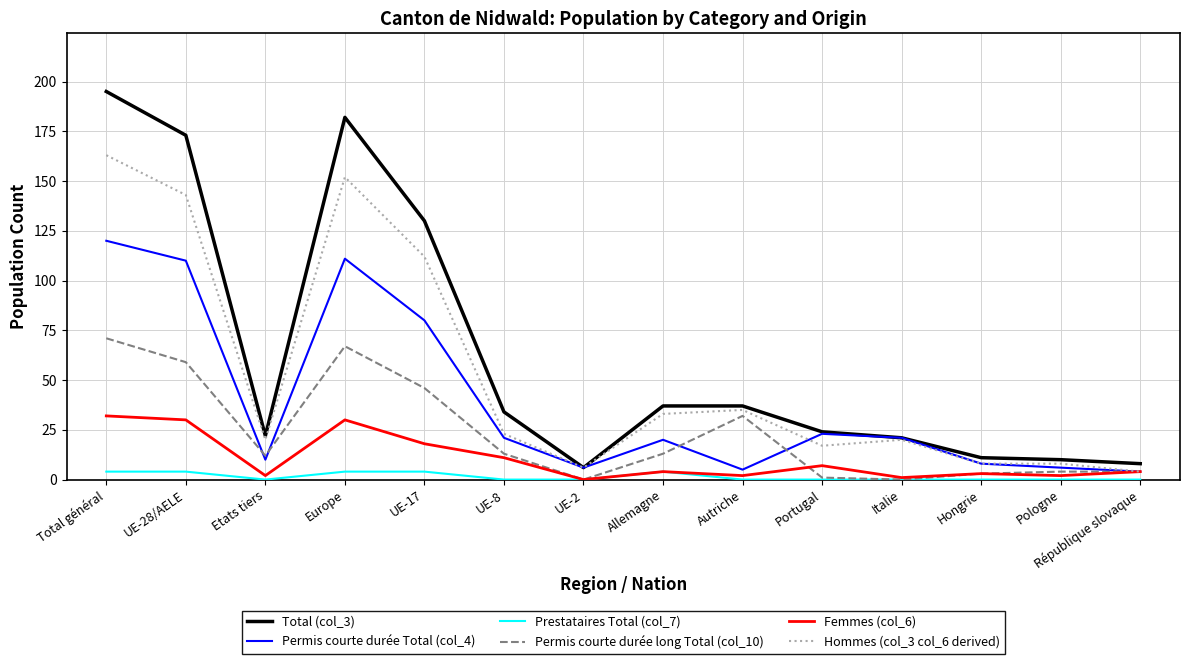

At which category does Permis courte durée long Total (col_10) reach its first local peak?

Europe